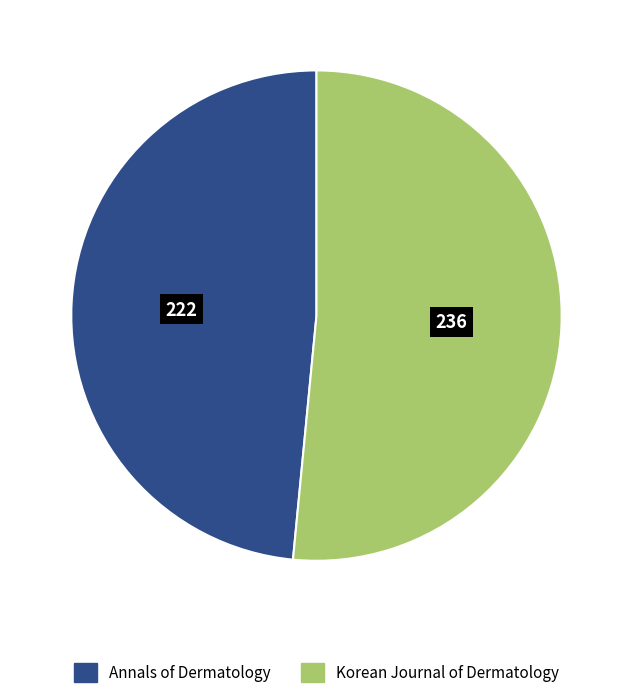

Does Annals of Dermatology account for over 50% of the chart?

No